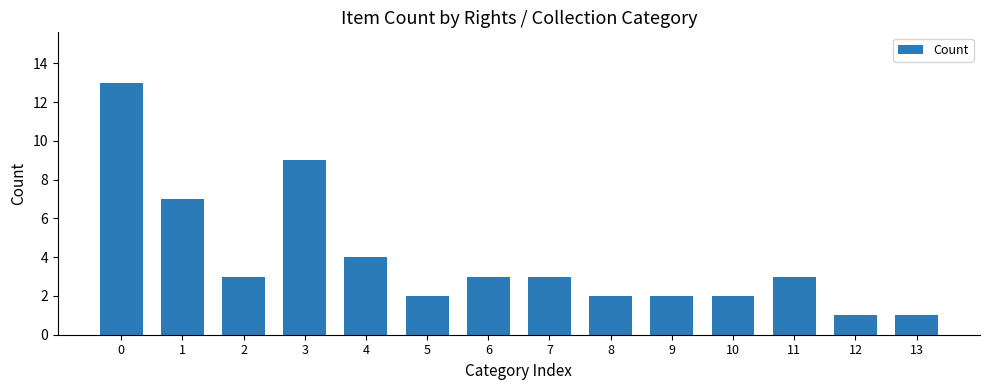

What is the change in value from 7 to 9?

-1